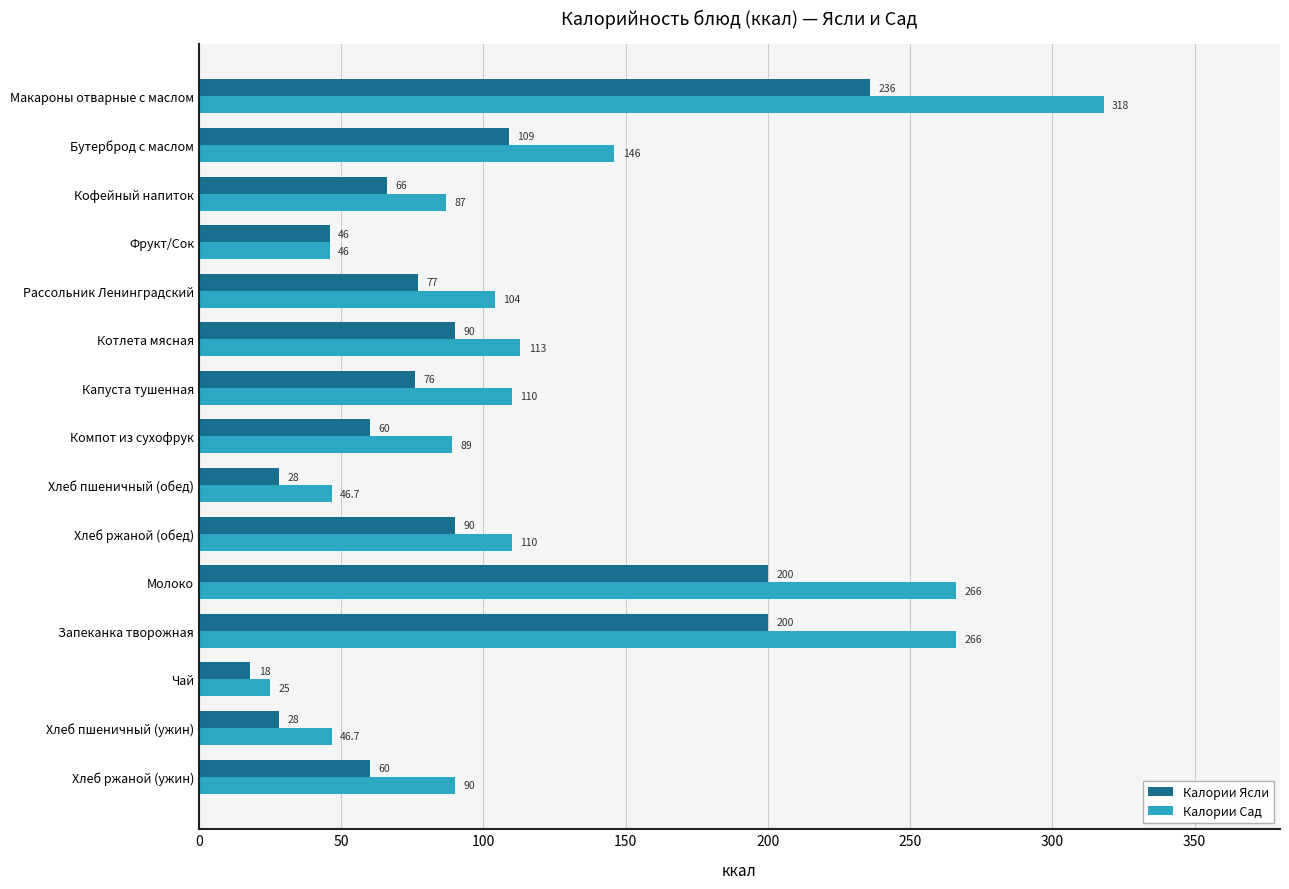

Where is Калории Сад nearest to the value 171?

Бутерброд с маслом